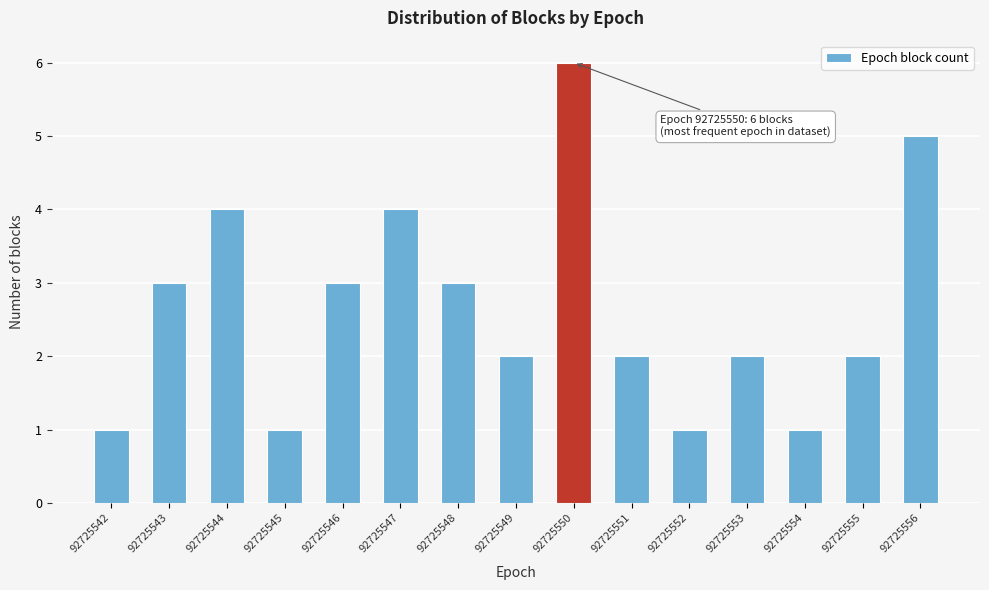

Reading left to right, what are all the values shown in this chart?

92725542=1	92725543=3	92725544=4	92725545=1	92725546=3	92725547=4	92725548=3	92725549=2	92725550=6	92725551=2	92725552=1	92725553=2	92725554=1	92725555=2	92725556=5